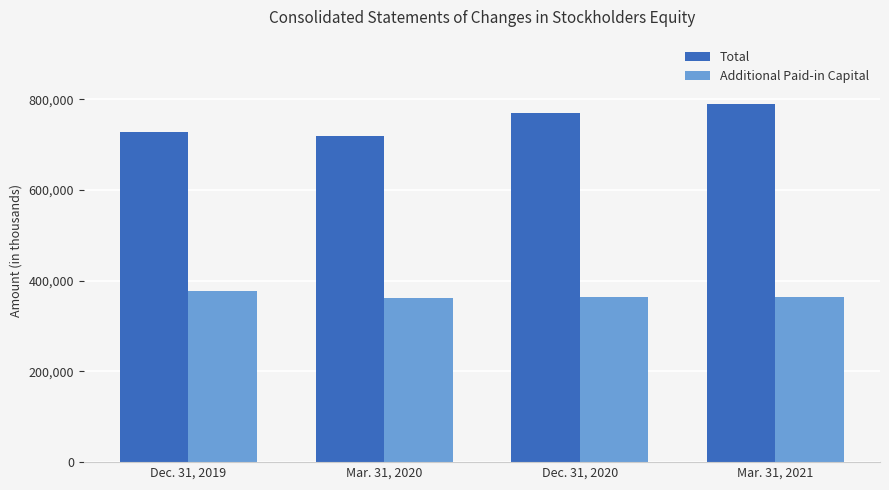

What is the spread (max minus min) of values at Mar. 31, 2020?

358720